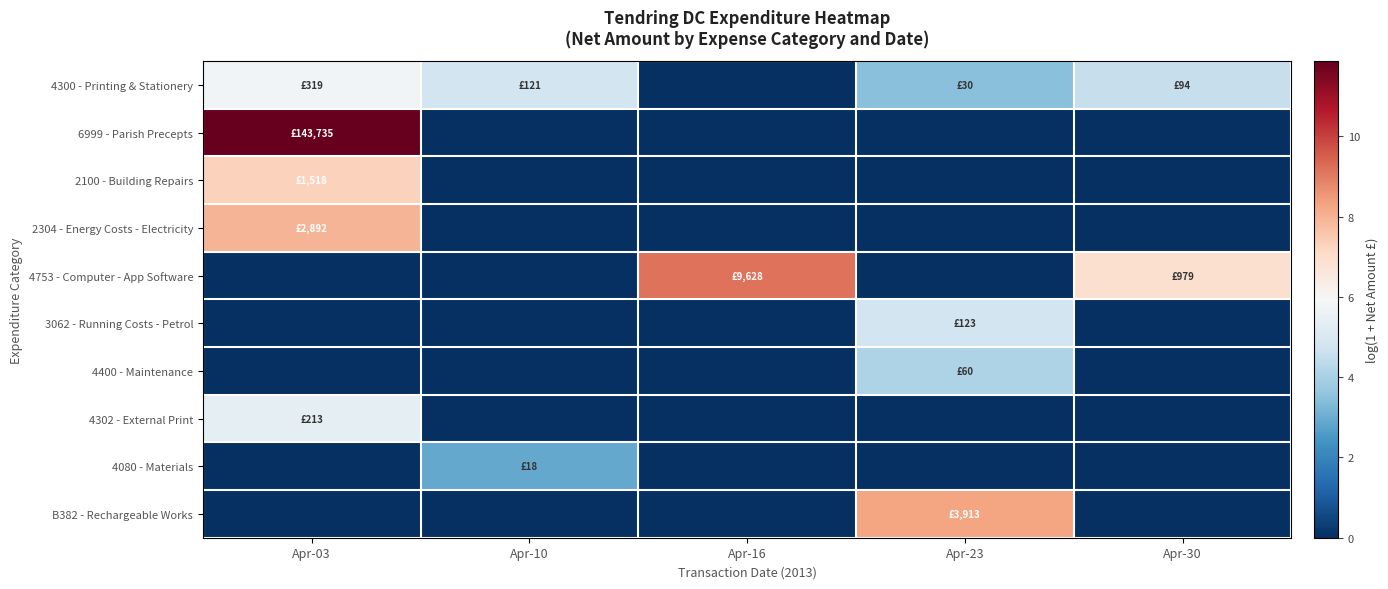

What is the difference between the highest and lowest values at Apr-10?

4.8